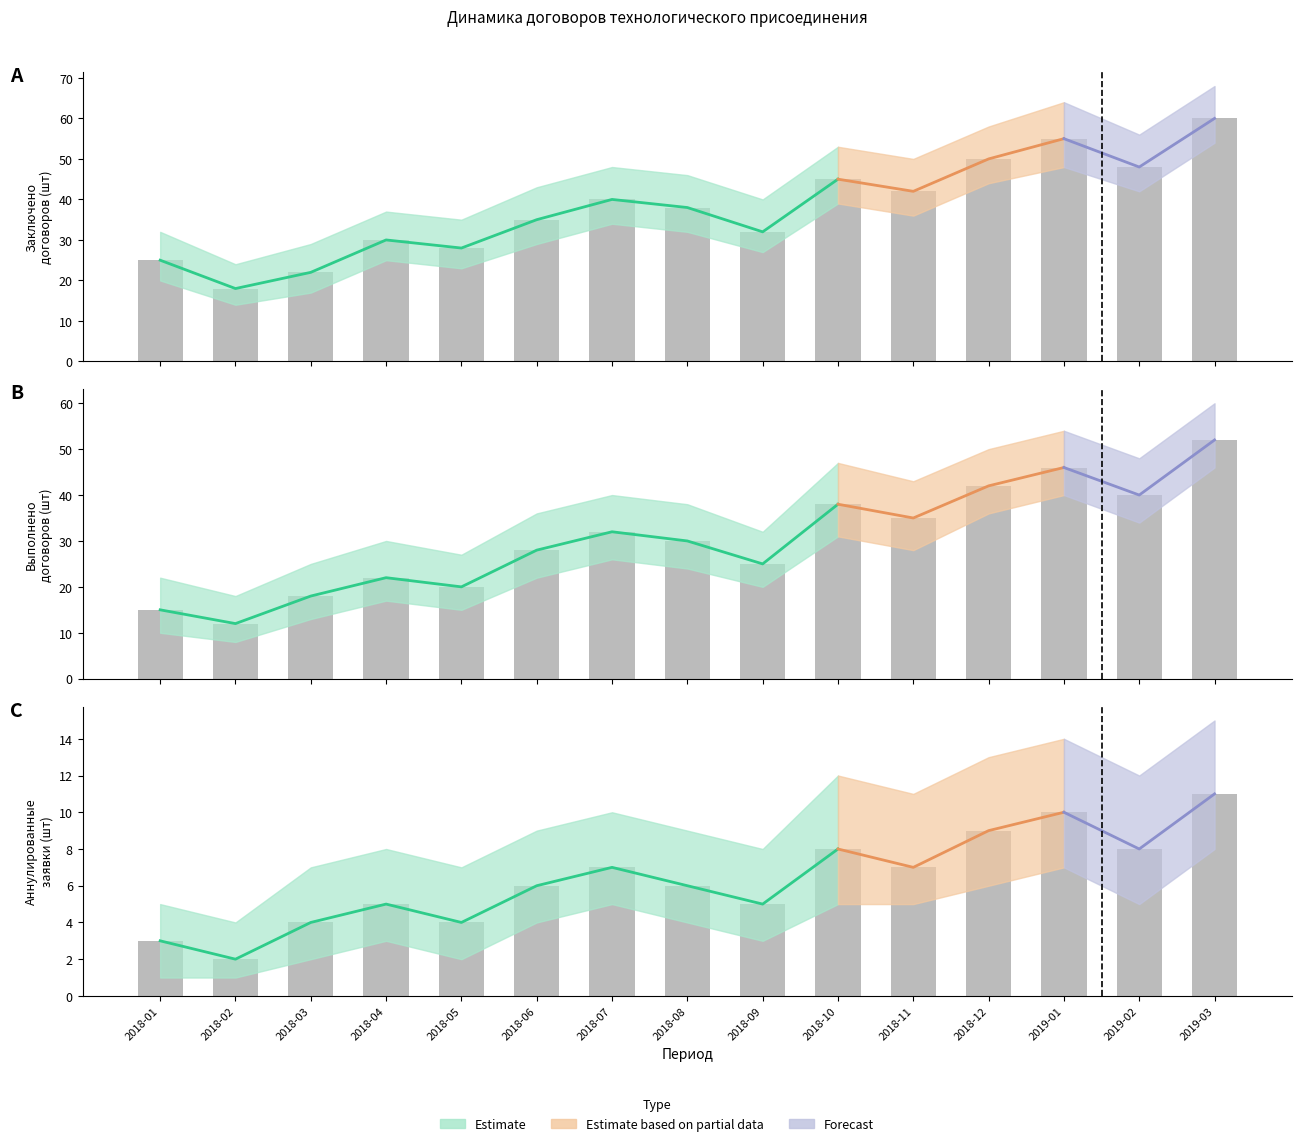

Where does the Выполнено договоров (шт) series first go above 30?

2018-07